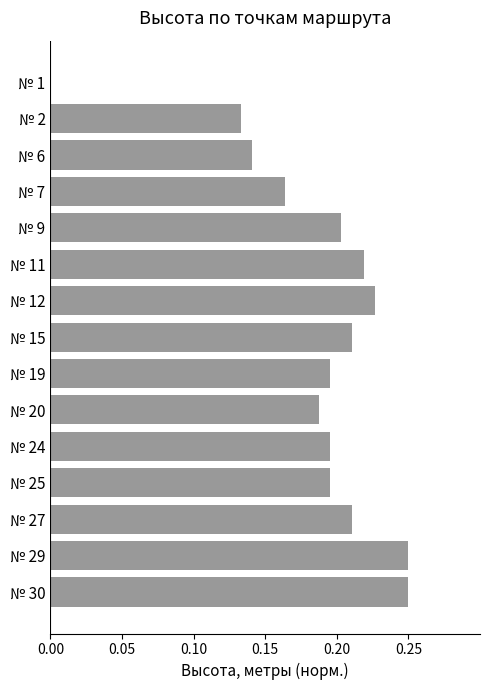

Between № 27 and № 9, which is larger?

№ 27